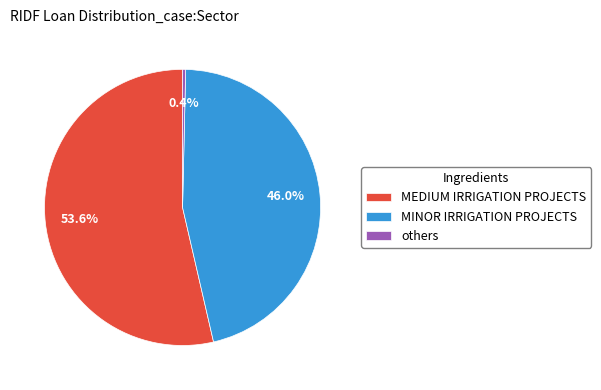

How many slices are in this pie chart?

3